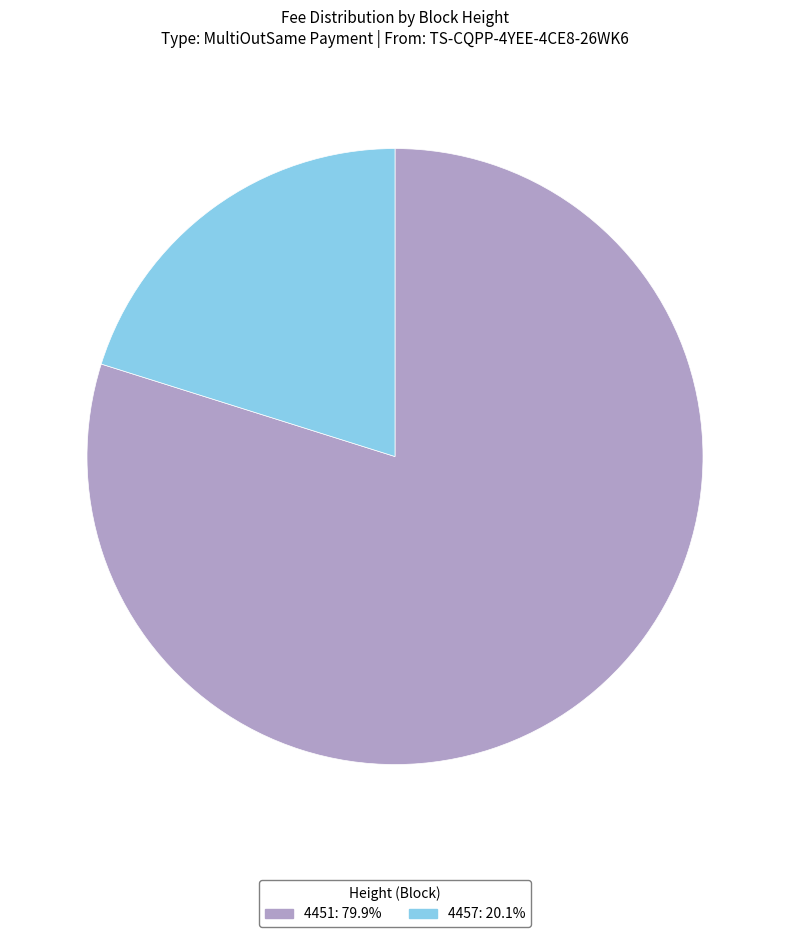

Is it true that 4451 is 75% of the pie?

False